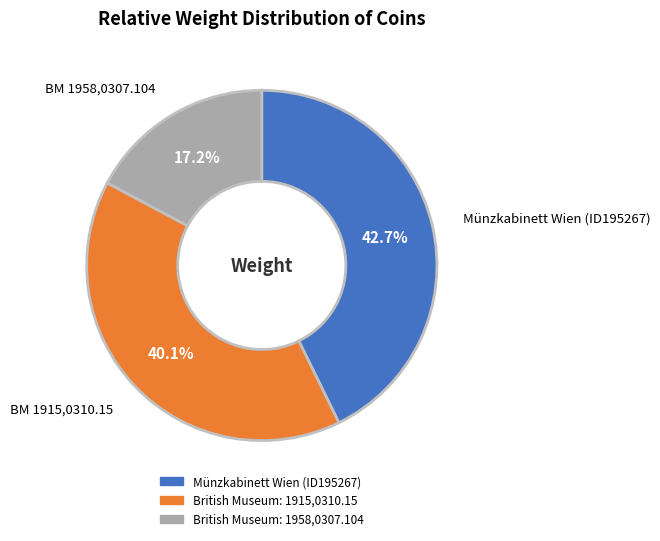

To the nearest percent, what portion does British Museum: 1958,0307.104 represent?

17%